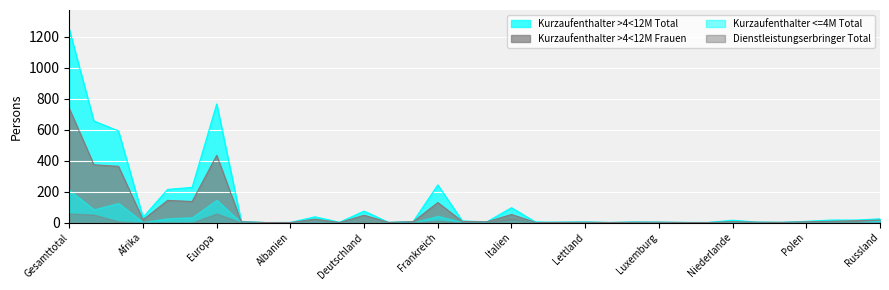

What is the difference between the highest and lowest values at Rumänien?

19